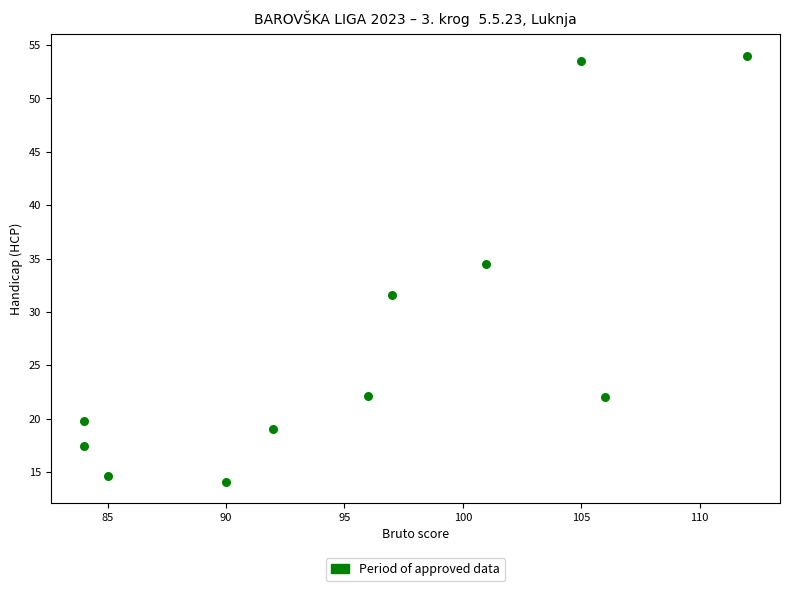

What Y value in the scatter plot is closest to 34?

34.5